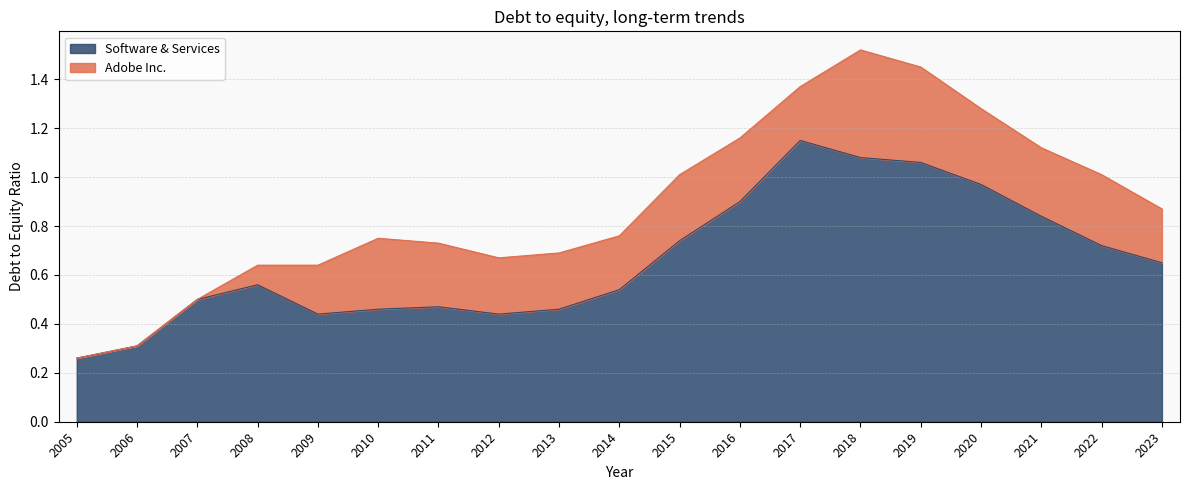

Where is the data nearest to the value 0?

2005